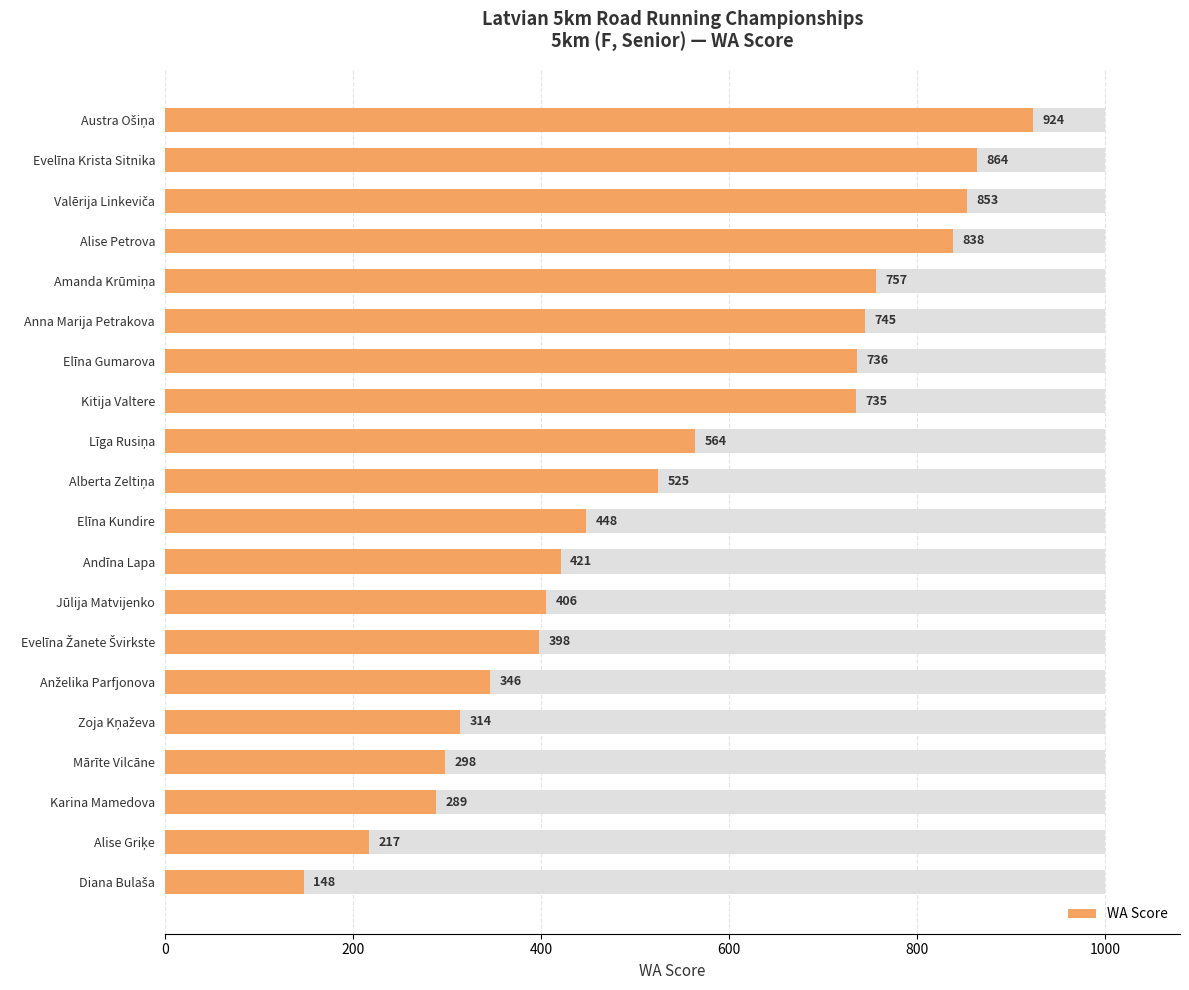

What is the greatest value displayed?

924